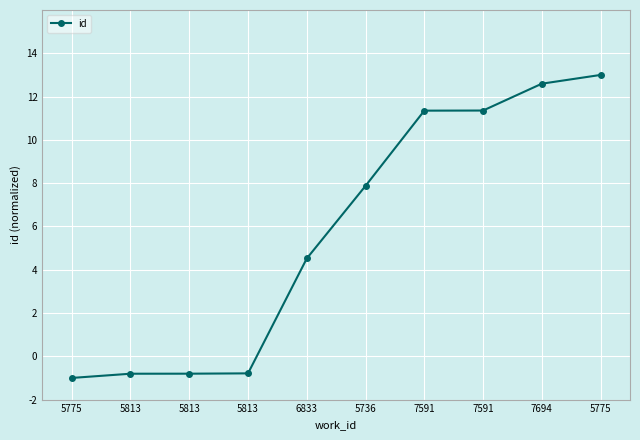

How many data points does each series have?

10